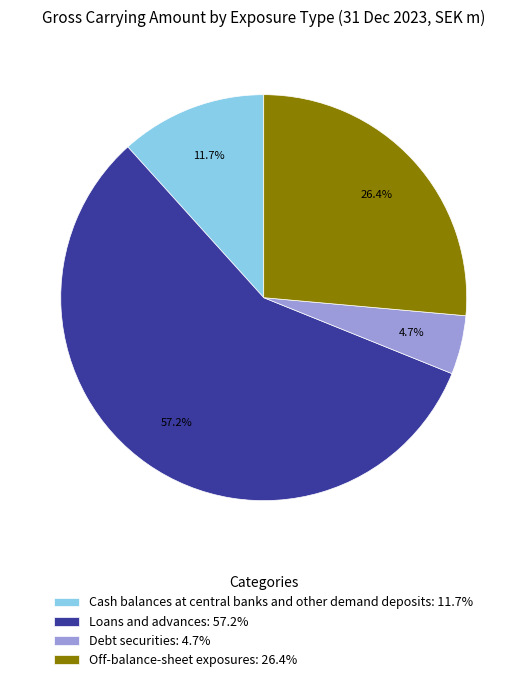

How many slices are in this pie chart?

4